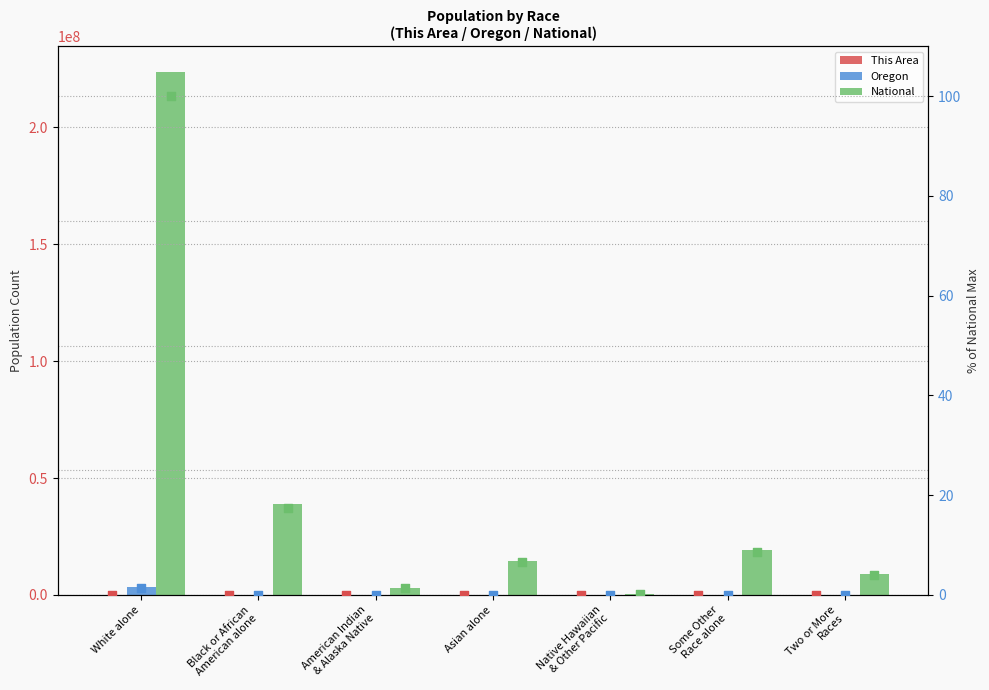

Which series contains the lowest Y value?

This Area %